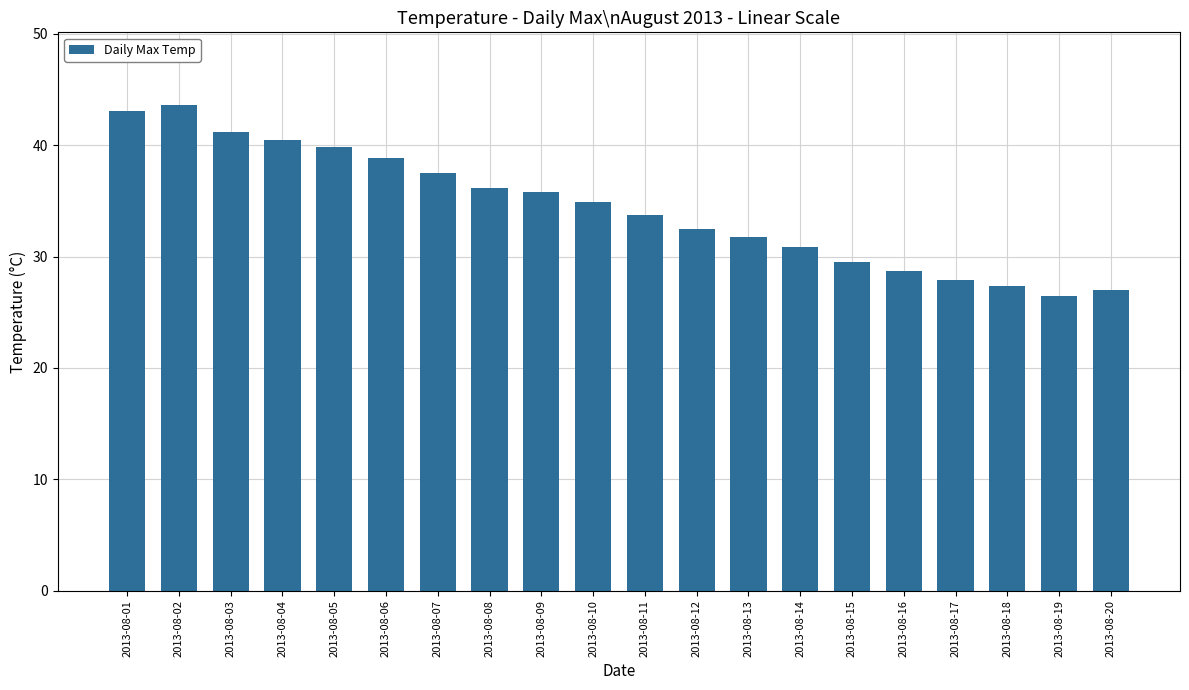

The value at 2013-08-19 is 26.5. True or false?

True